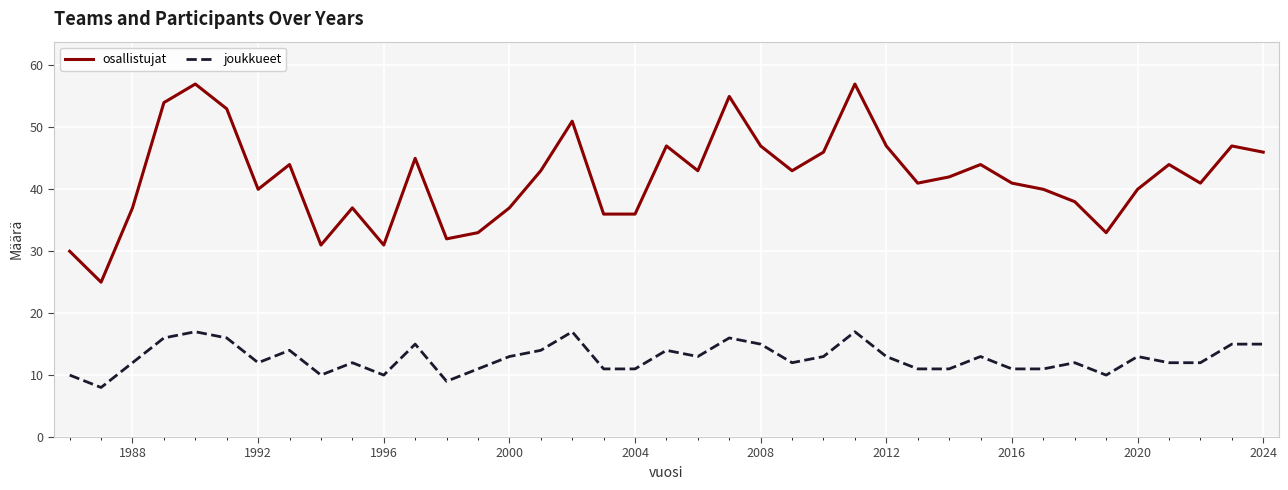

What is the maximum value shown in the chart?

57